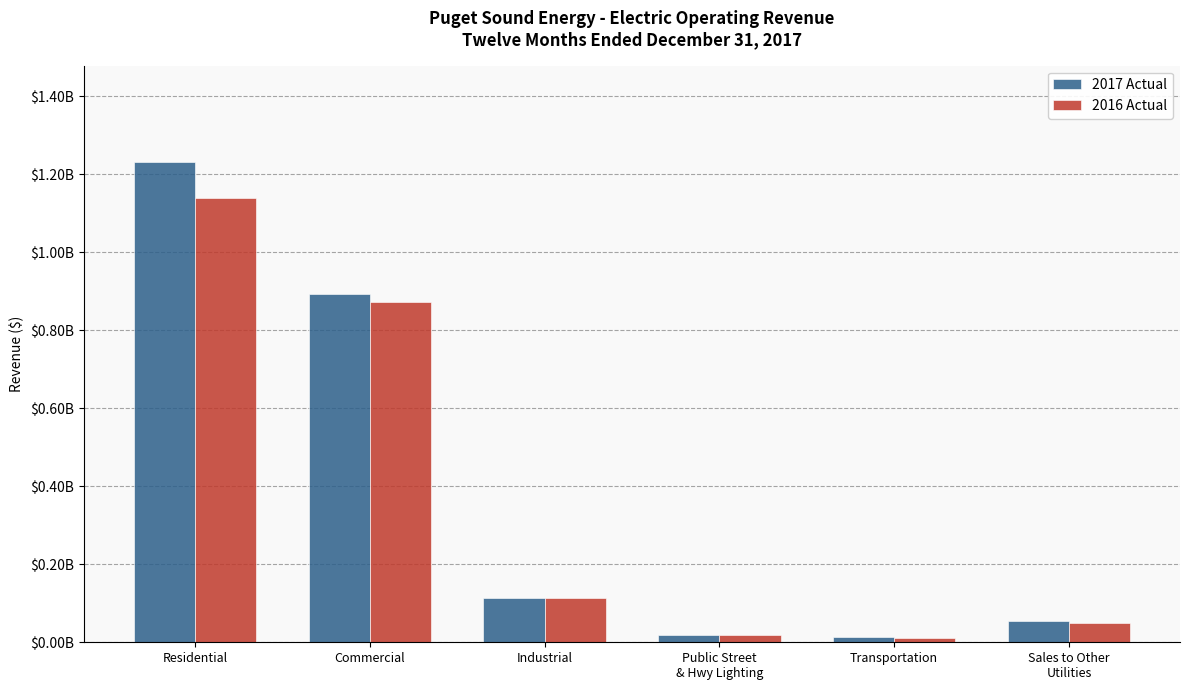

Rank the categories by 2017 Actual value from lowest to highest.

Transportation, Public Street
& Hwy Lighting, Sales to Other
Utilities, Industrial, Commercial, Residential